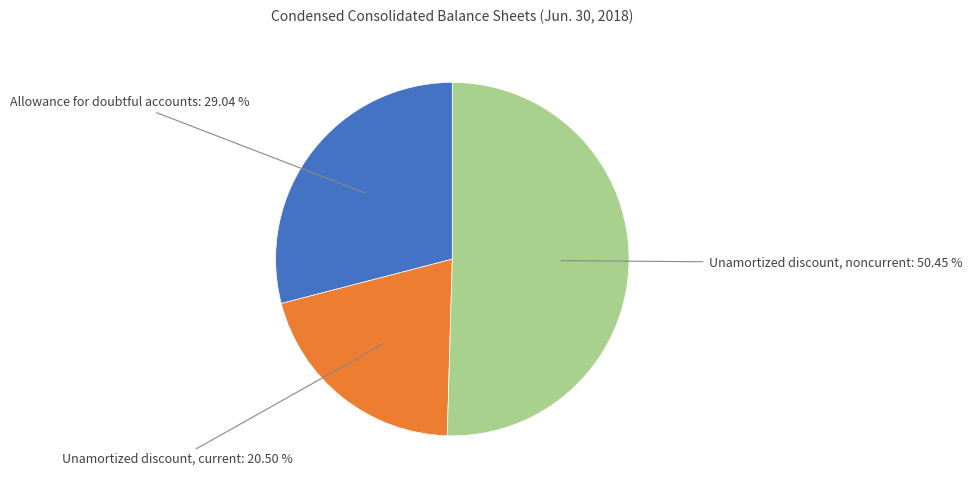

Does any single category account for the majority?

Yes